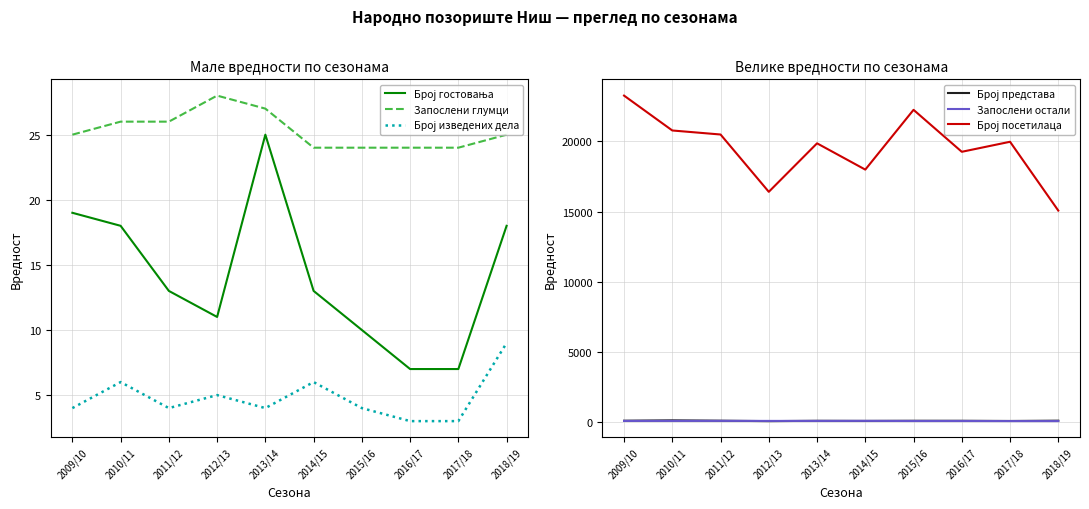

Reading left to right, transcribe all the data shown in this chart.

Број гостовања: 19	18	13	11	25	13	10	7	7	18
Запослени глумци: 25	26	26	28	27	24	24	24	24	25
Број изведених дела: 4	6	4	5	4	6	4	3	3	9
Број представа: 82	107	83	53	76	69	78	77	64	85
Запослени остали: 66	68	70	68	67	70	62	62	57	56
Број посетилаца: 23267	20780	20493	16406	19864	17990	22253	19260	19975	15067